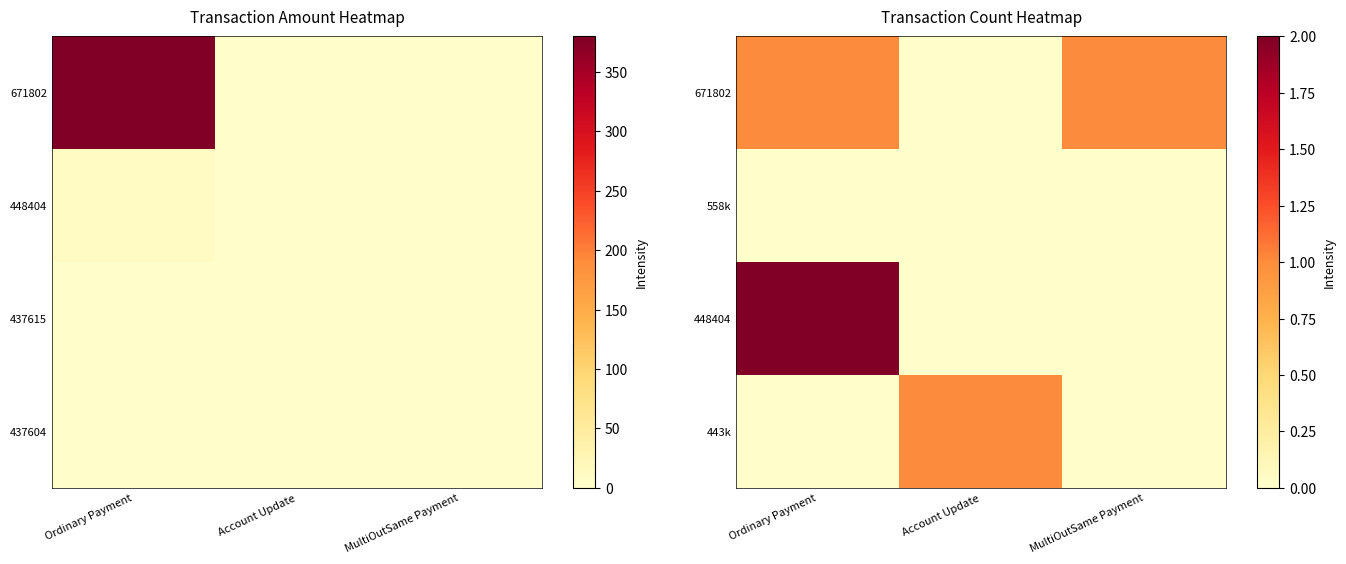

List the labels in order of 448404 value, smallest first.

Account Update, MultiOutSame Payment, Ordinary Payment